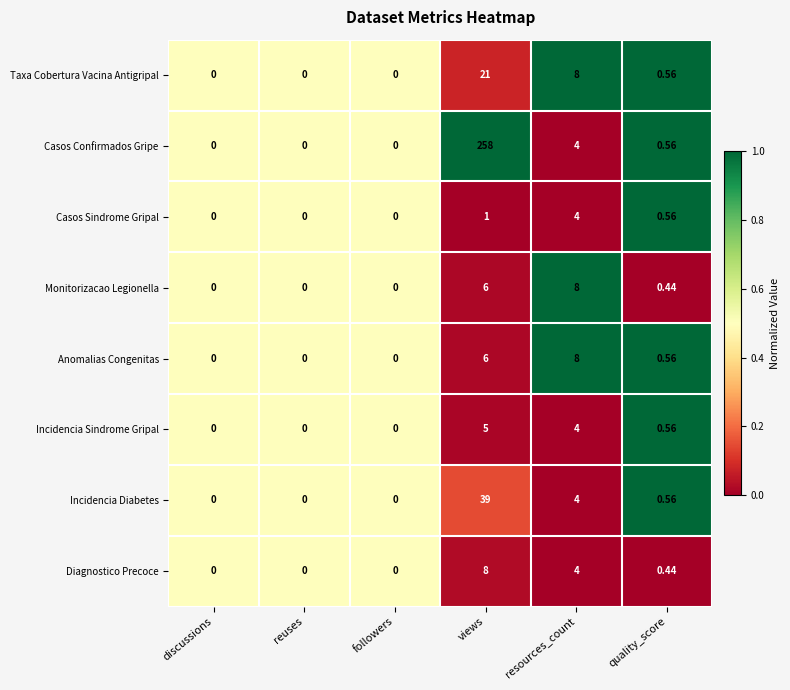

Which series has the largest total across all categories?

Casos Confirmados Gripe